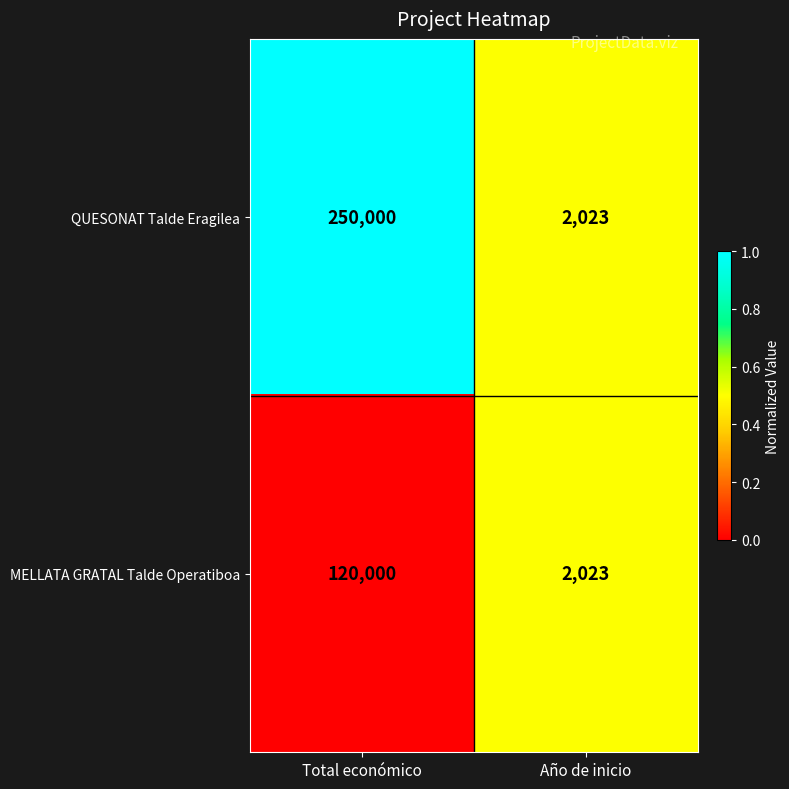

Reading right to left, transcribe all the data shown in this chart.

QUESONAT Talde Eragilea: 2023	250000
MELLATA GRATAL Talde Operatiboa: 2023	120000